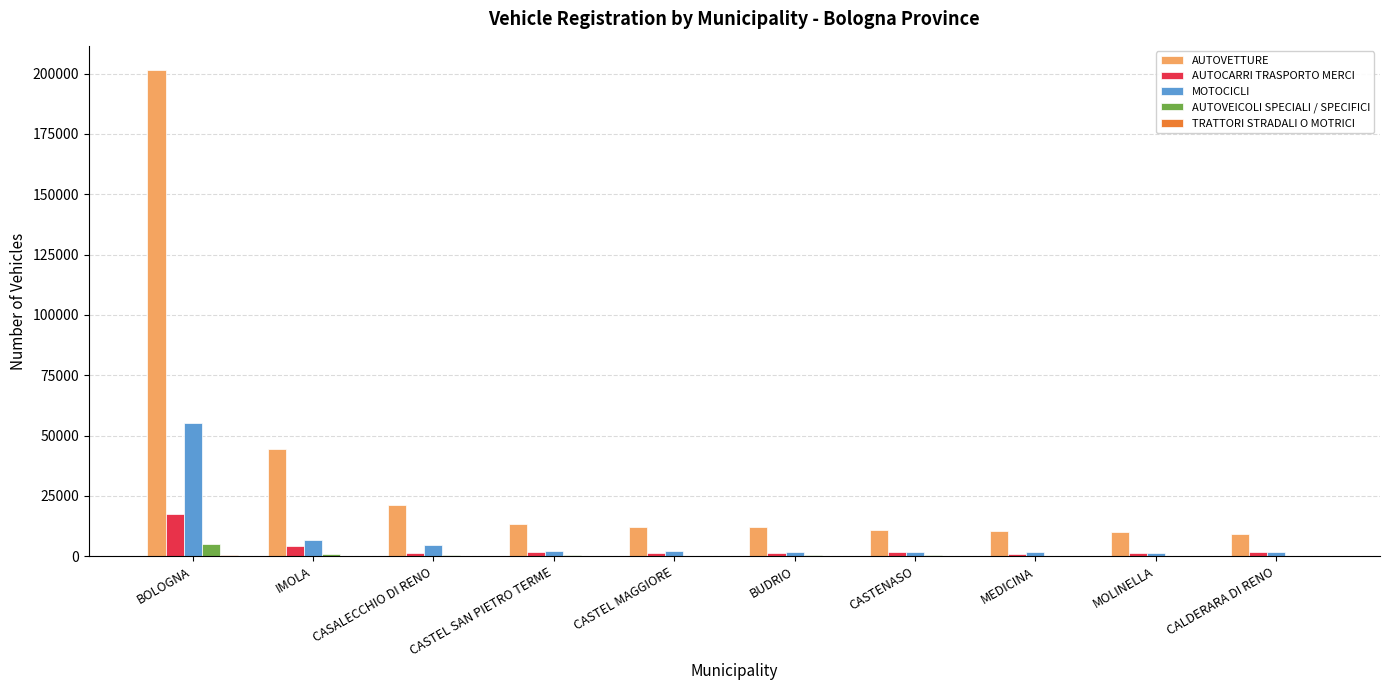

Which series has the largest total across all categories?

AUTOVETTURE